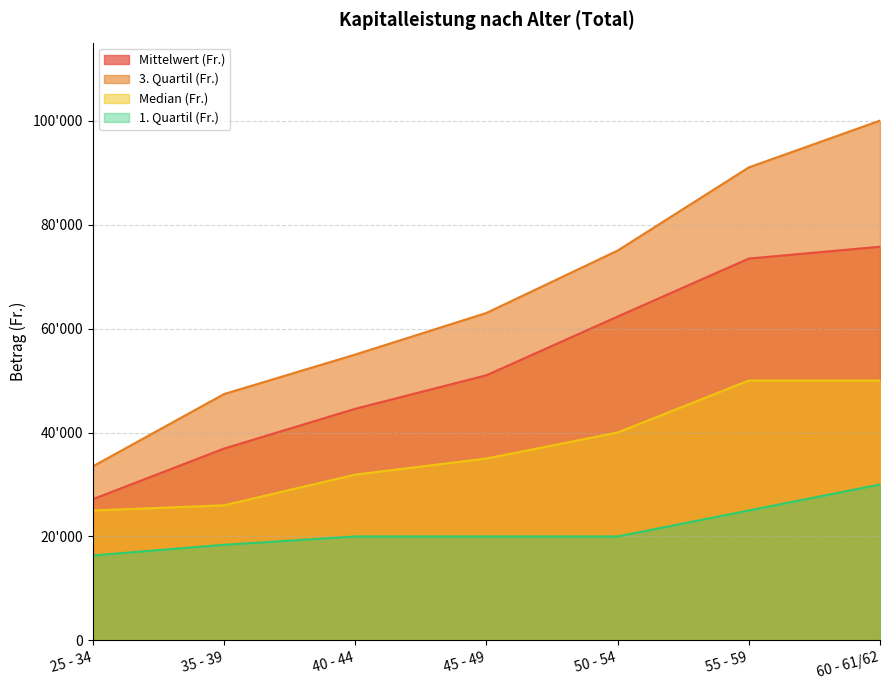

Reading left to right, extract all data points from this chart.

Mittelwert (Fr.): 27178.7	36913.2	44565.9	51013.5	62307.7	73460.1	75737.4
3. Quartil (Fr.): 33500.0	47400.0	55000.0	63000.0	75000.0	91000.0	100000.0
Median (Fr.): 25000.0	26000.0	31900.0	35000.0	40000.0	50000.0	50000.0
1. Quartil (Fr.): 16352.0	18403.0	20000.0	20000.0	20000.0	25000.0	30000.0